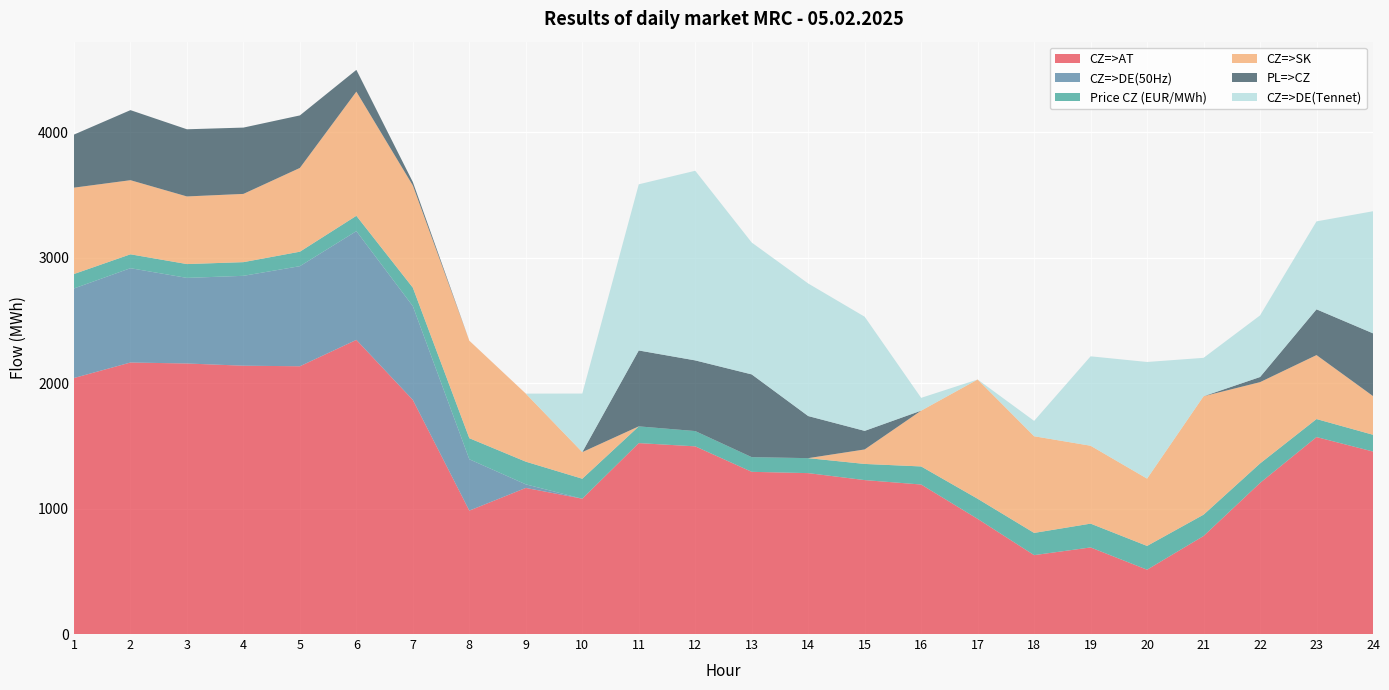

Reading left to right, what are all the values shown in this chart?

CZ=>AT: 2041.6	2165.3	2157.5	2139.8	2135.4	2345.8	1867.0	984.2	1165.1	1079.2	1522.6	1496.7	1293.6	1283.2	1227.6	1192.3	918.3	629.2	690.5	513.0	781.8	1204.9	1570.8	1455.4
CZ=>DE(50Hz): 714.2	752.1	682.6	716.8	798.2	867.0	747.6	409.4	28.6	0.0	0.0	0.0	0.0	0.0	0.0	0.0	0.0	0.0	0.0	0.0	0.0	0.0	0.0	0.0
Price CZ (EUR/MWh): 115.2	110.9	110.3	109.1	115.4	122.5	147.7	168.1	180.8	159.3	133.5	122.0	117.0	119.5	128.8	144.1	160.4	177.2	189.9	189.6	170.0	155.4	143.7	133.7
CZ=>SK: 688.8	591.0	539.3	544.2	668.0	990.3	814.8	777.6	542.7	212.2	0.0	0.0	0.0	0.0	115.6	445.0	951.2	771.0	621.2	536.8	944.5	648.4	510.0	308.7
PL=>CZ: 423.2	558.7	535.6	528.8	418.8	173.4	27.2	0.0	0.0	0.0	605.2	563.5	659.8	335.6	148.1	0.0	0.0	0.0	0.0	0.0	0.0	40.8	364.9	500.2
CZ=>DE(Tennet): 0.0	0.0	0.0	0.0	0.0	0.0	0.0	0.0	0.0	467.0	1325.1	1512.3	1051.6	1057.1	910.1	102.0	0.0	122.4	713.1	930.1	306.2	491.3	701.4	973.6